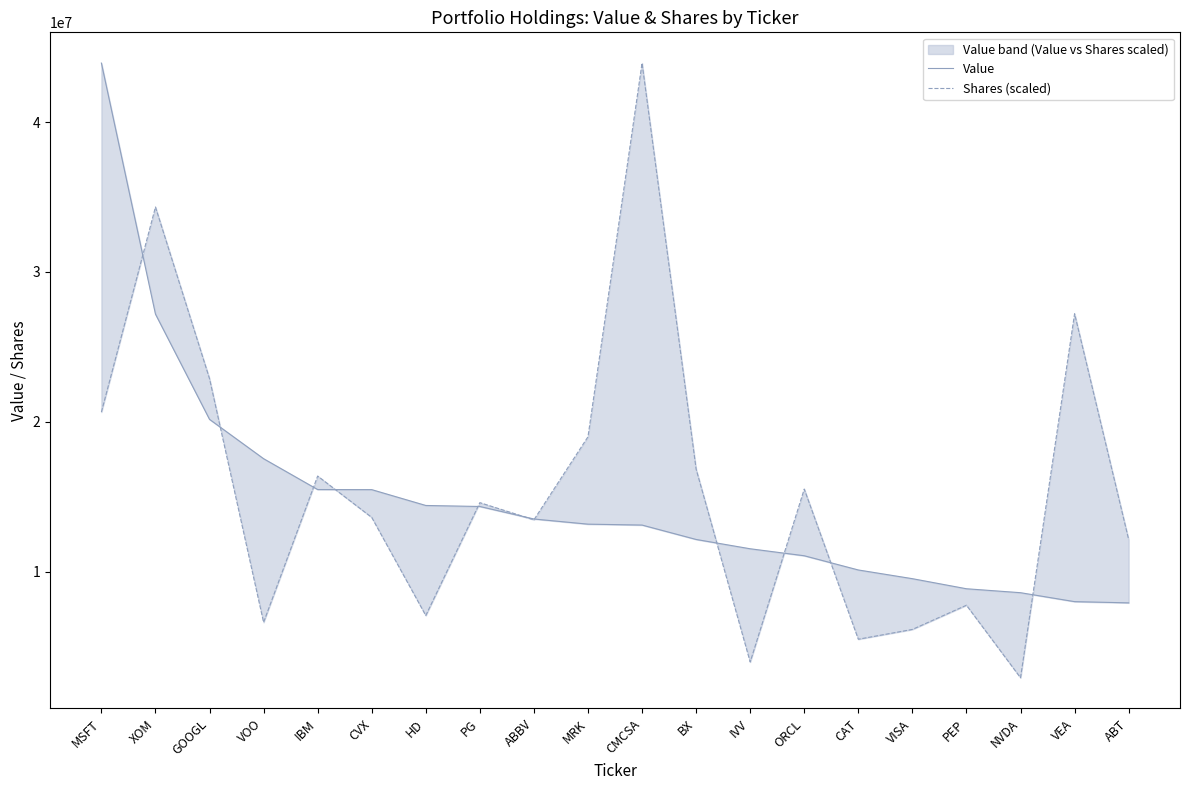

Between which two adjacent categories do Shares (scaled) and Value first intersect?

MSFT and XOM